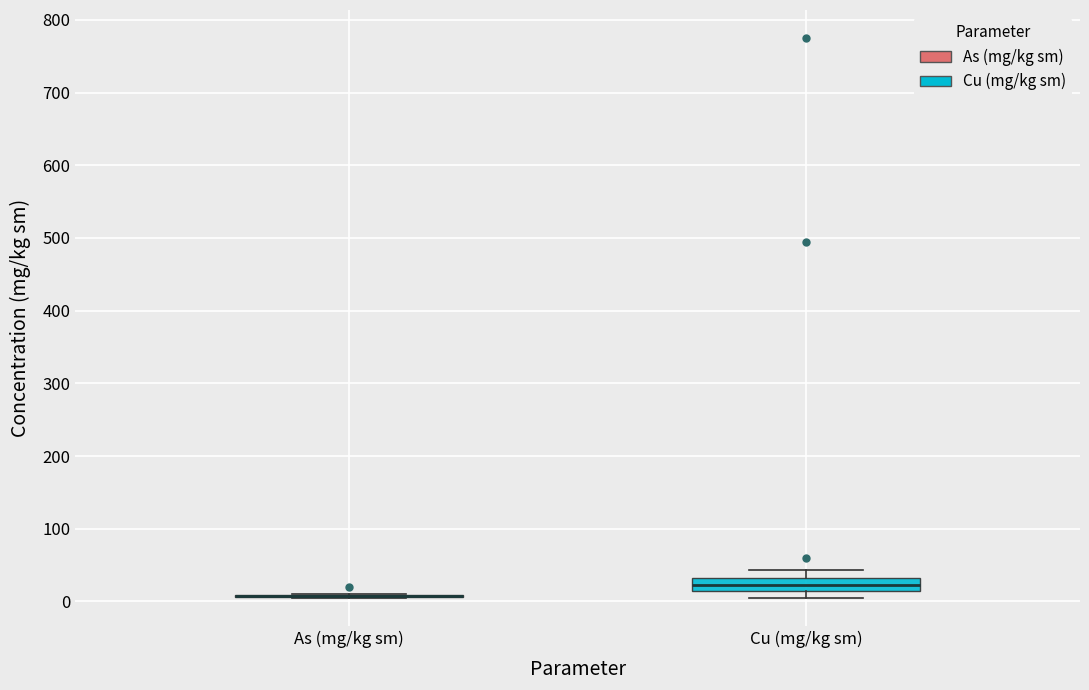

Reading left to right, transcribe this box plot: for each box, give where its median line is, the range the box spans, and where its two whiskers end, as read against the y-axis. The values are not printed on the chart, so give them approximately, as read against the axis.

As (mg/kg sm): box collapsed to a line at 10, whiskers 10 to 10
Cu (mg/kg sm): median 20, box 10 to 30, whiskers 10 (just below the box's lower edge) to 40